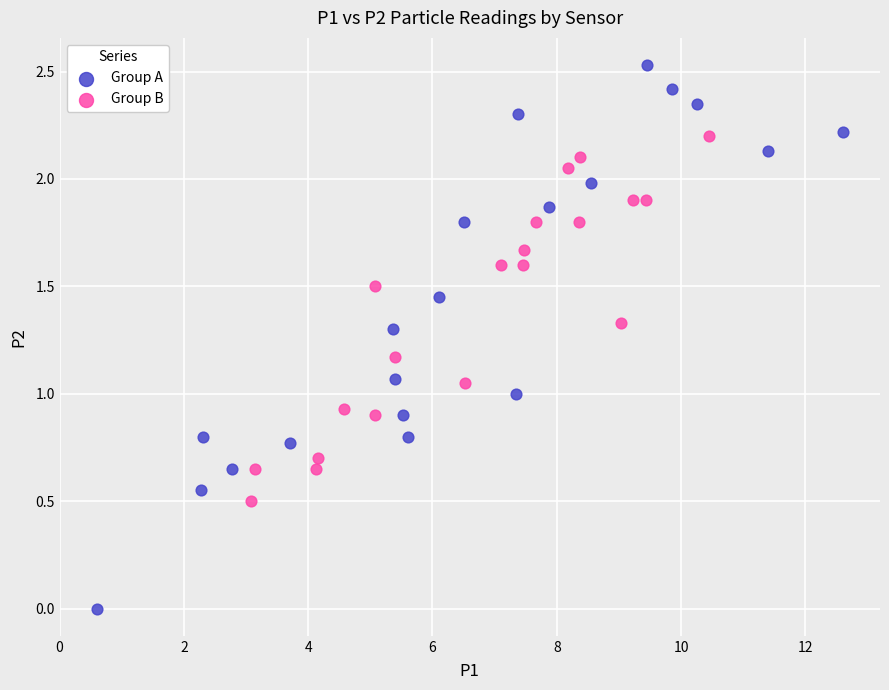

Which series has the largest Y range (max minus min)?

Group A